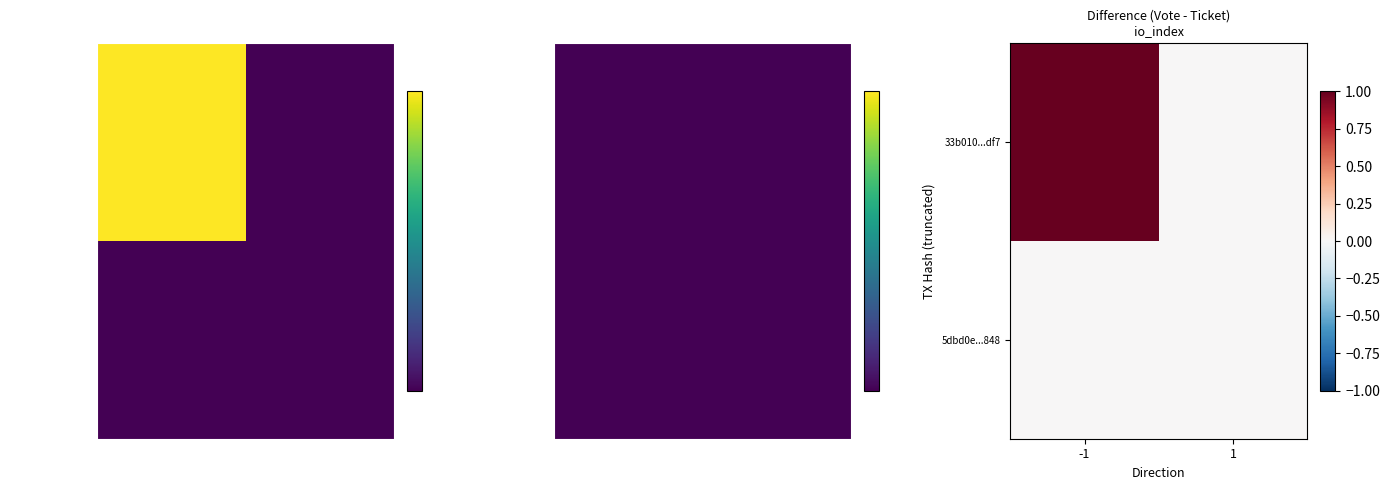

Which category has the lowest value in the 33b010...df7 series?

1